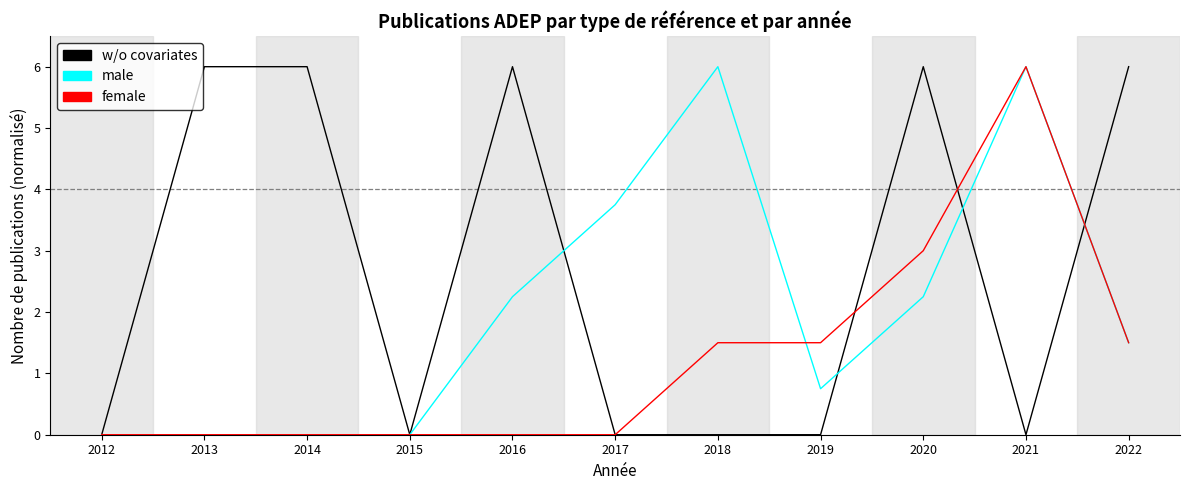

What is the difference between the maximum and minimum values in the male series?

6.0